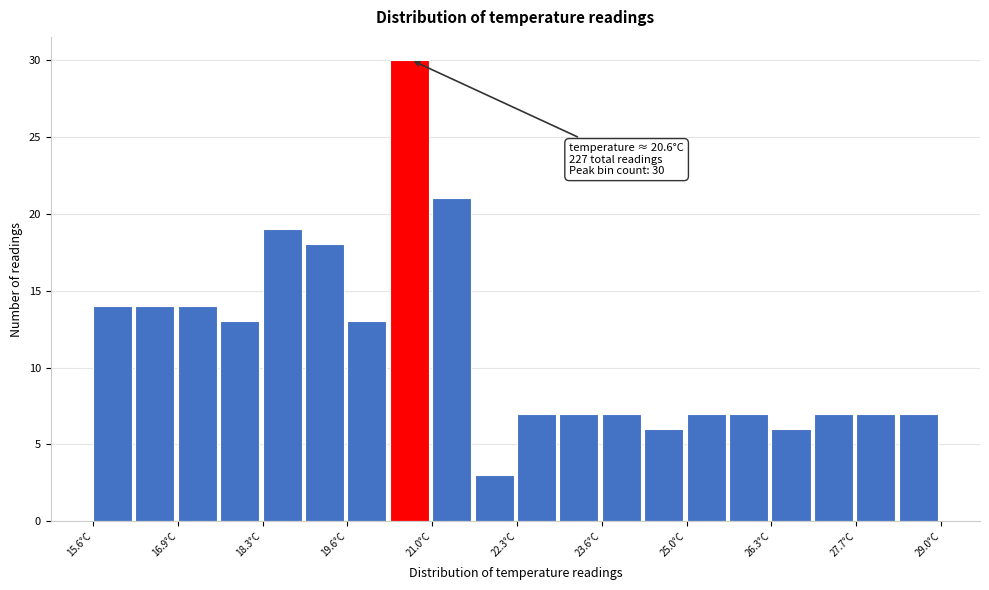

Read against the x-axis, roughly where is the centre of the tallest bar?

20.6